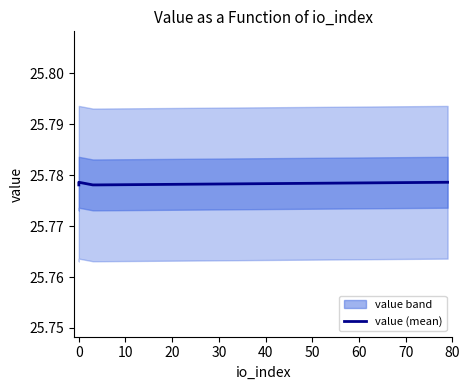

Read the value at 20.

25.8